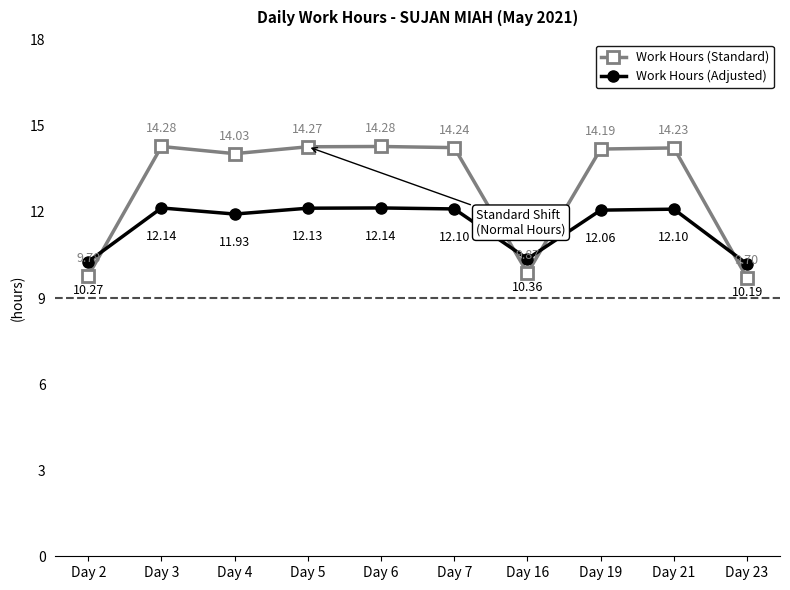

Does the chart display data point markers on the line(s)?

Yes